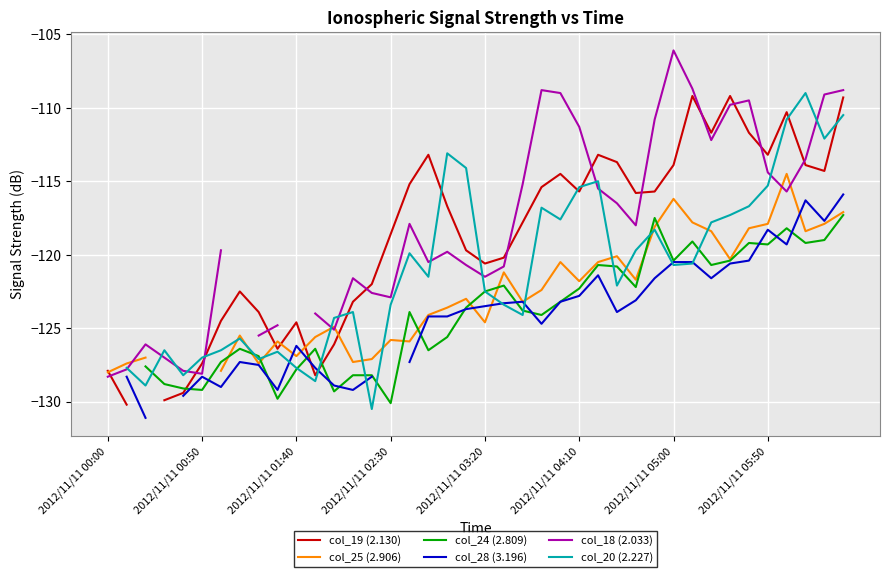

What is the difference between the col_20 (2.227) values at 26 and 29?

3.3